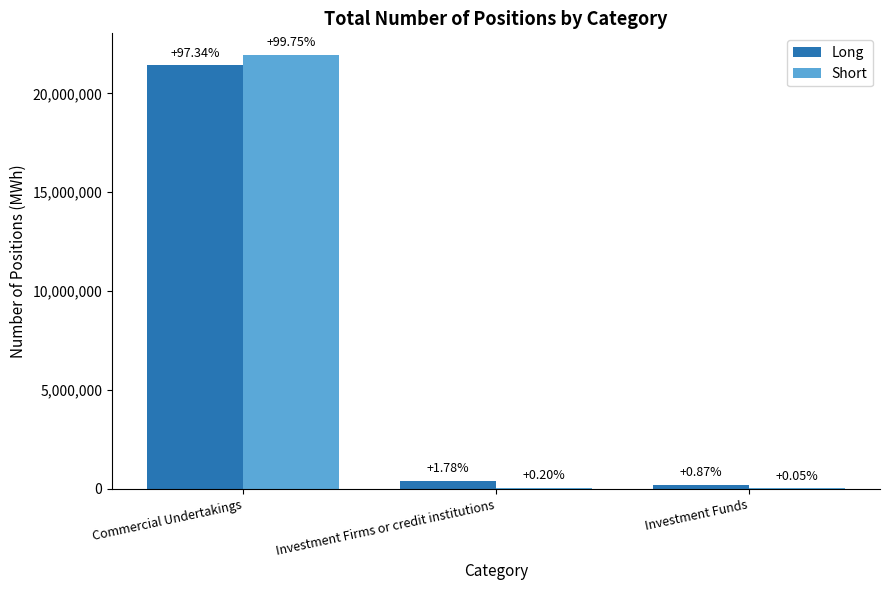

What is the spread (max minus min) of values at Investment Funds?

179945